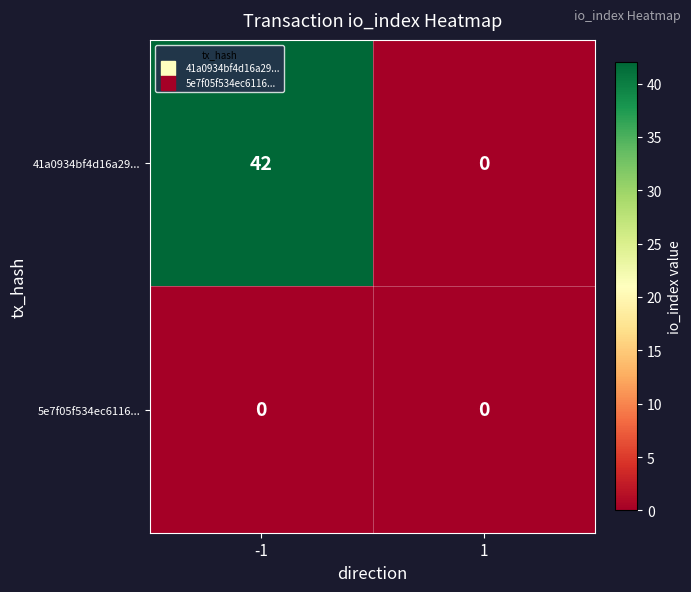

How many distinct data groups are displayed?

2